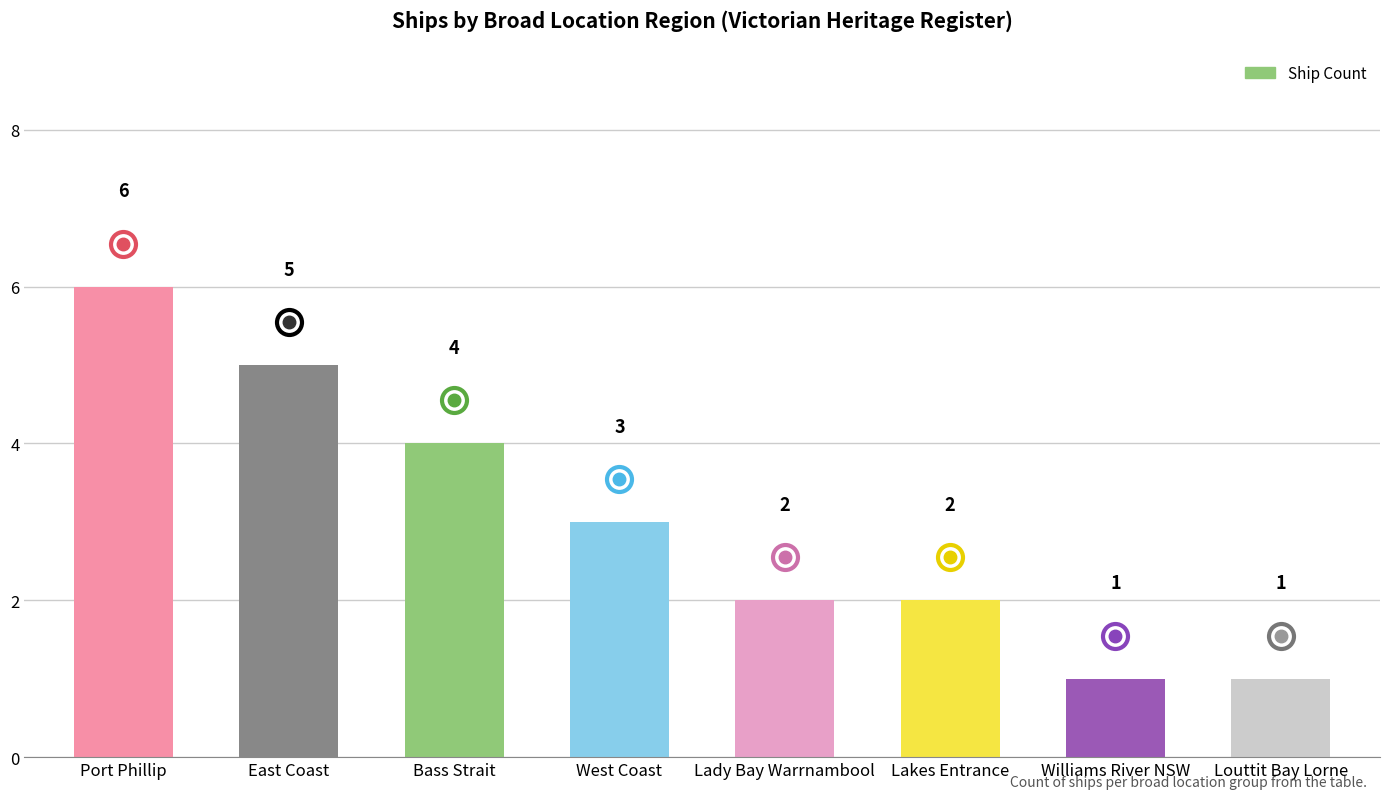

Count the number of categories in the chart.

8